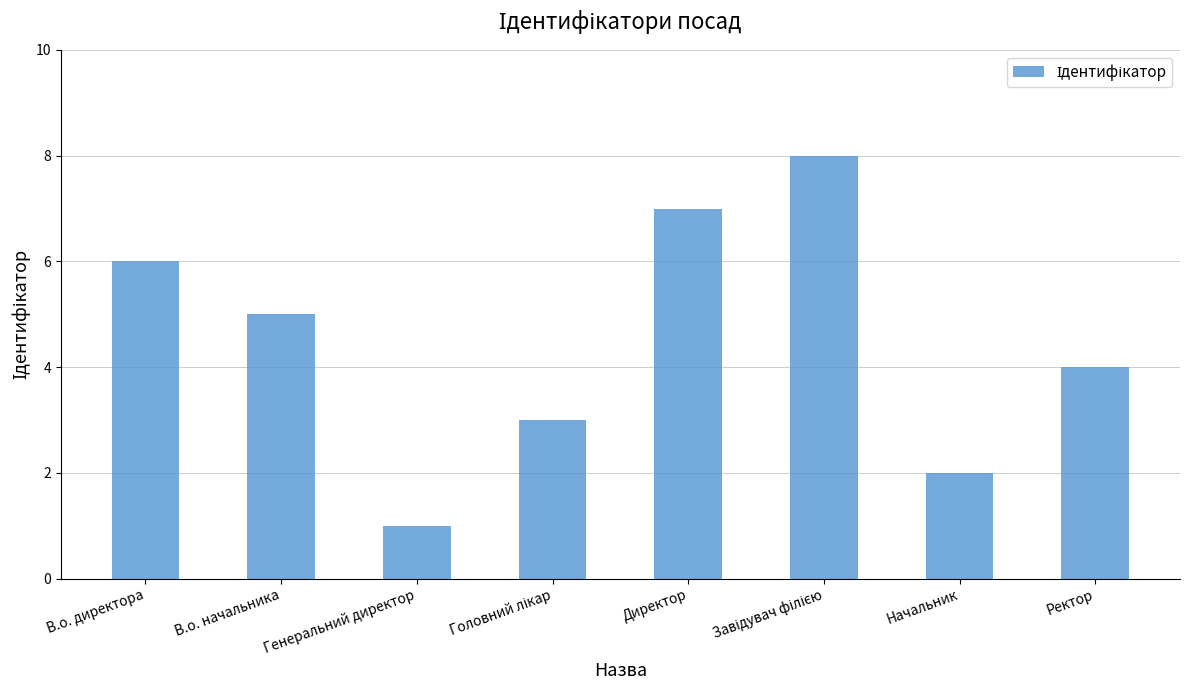

What position from the right is Ректор?

1